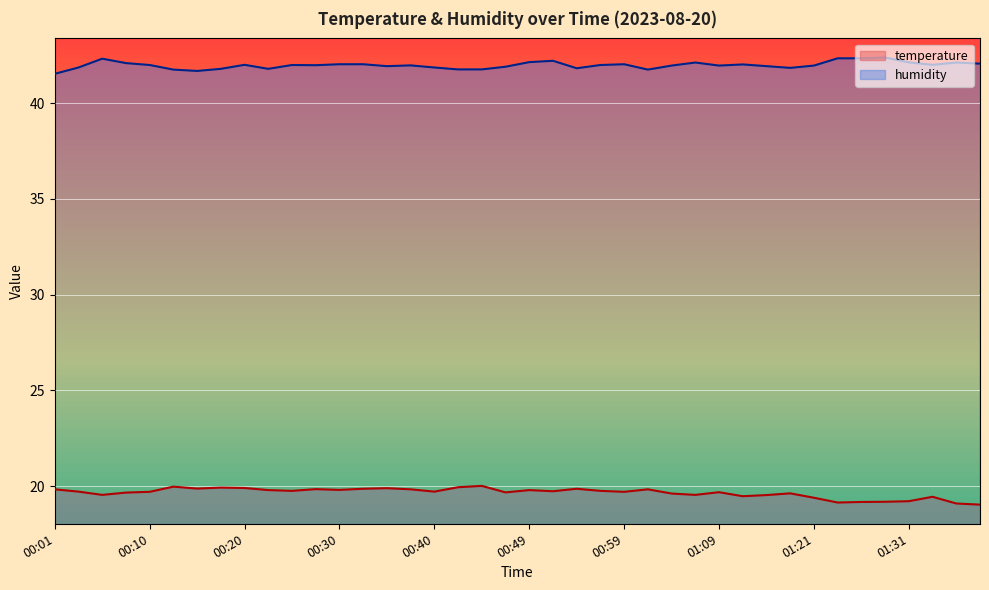

Which series has the largest range (max minus min)?

temperature